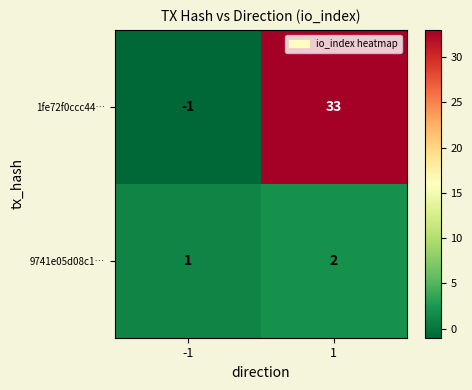

The 1fe72f0ccc44… series shows 9 at 1. True or false?

False